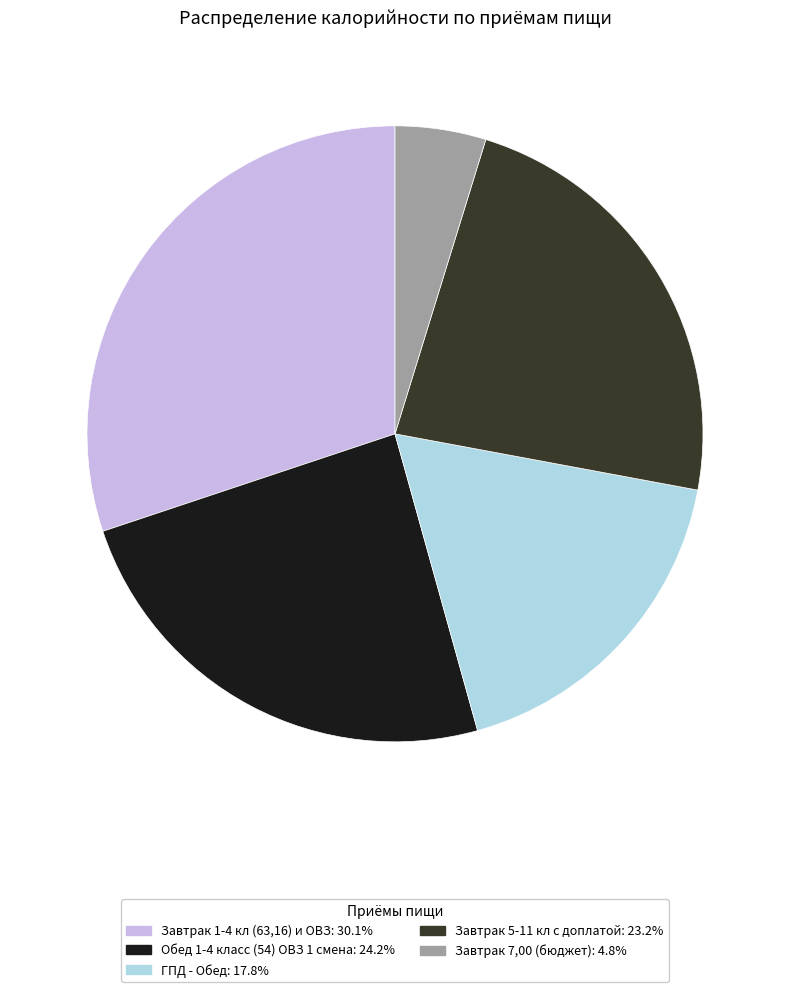

Is it true that Завтрак 7,00 (бюджет) is 5% of the pie?

True